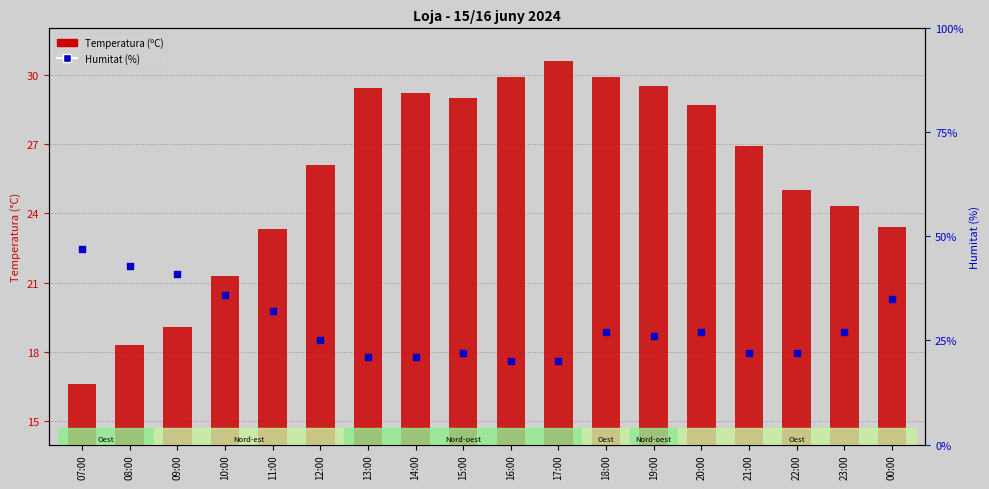

Which series contains the lowest Y value?

Temperatura (ºC)